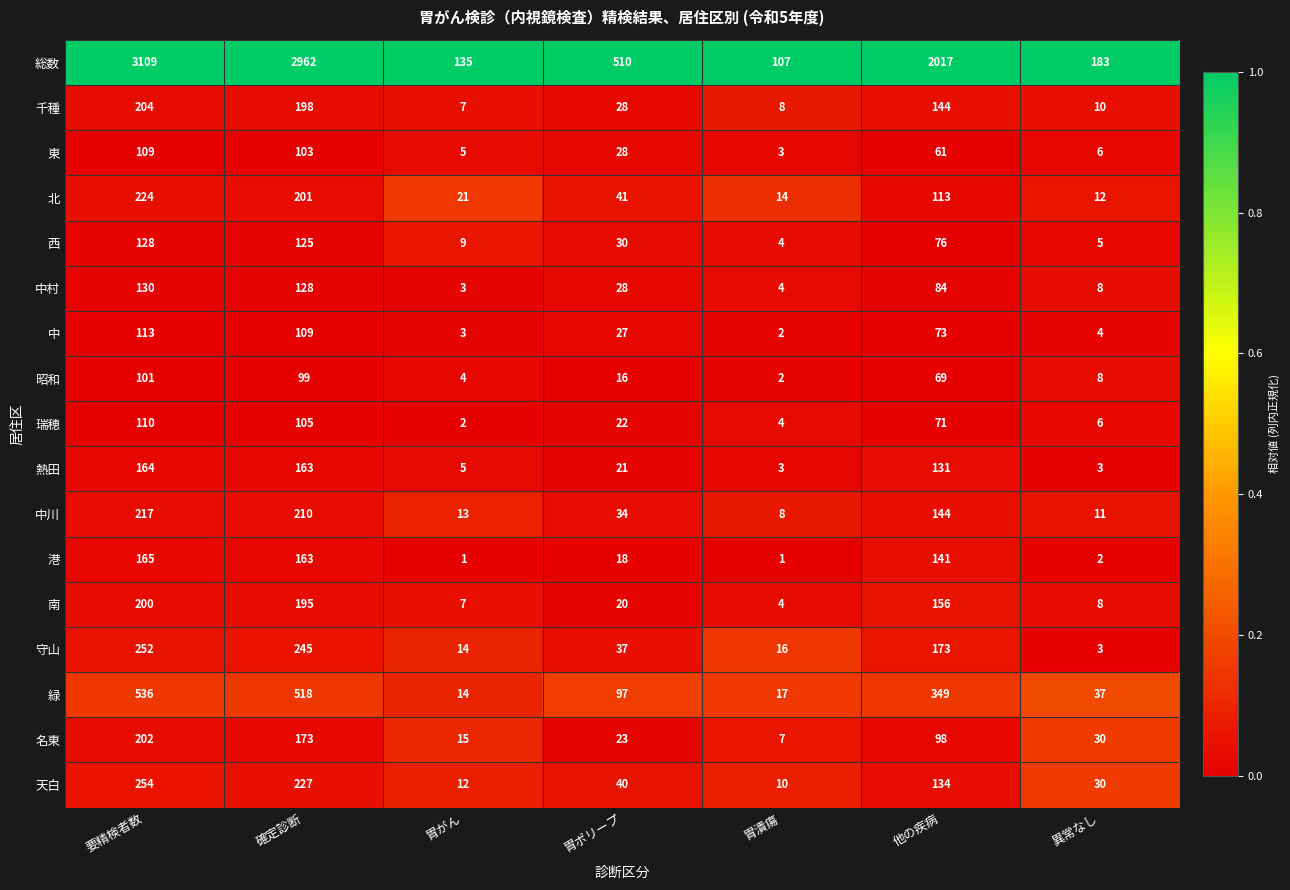

Which series has the largest range (max minus min)?

総数